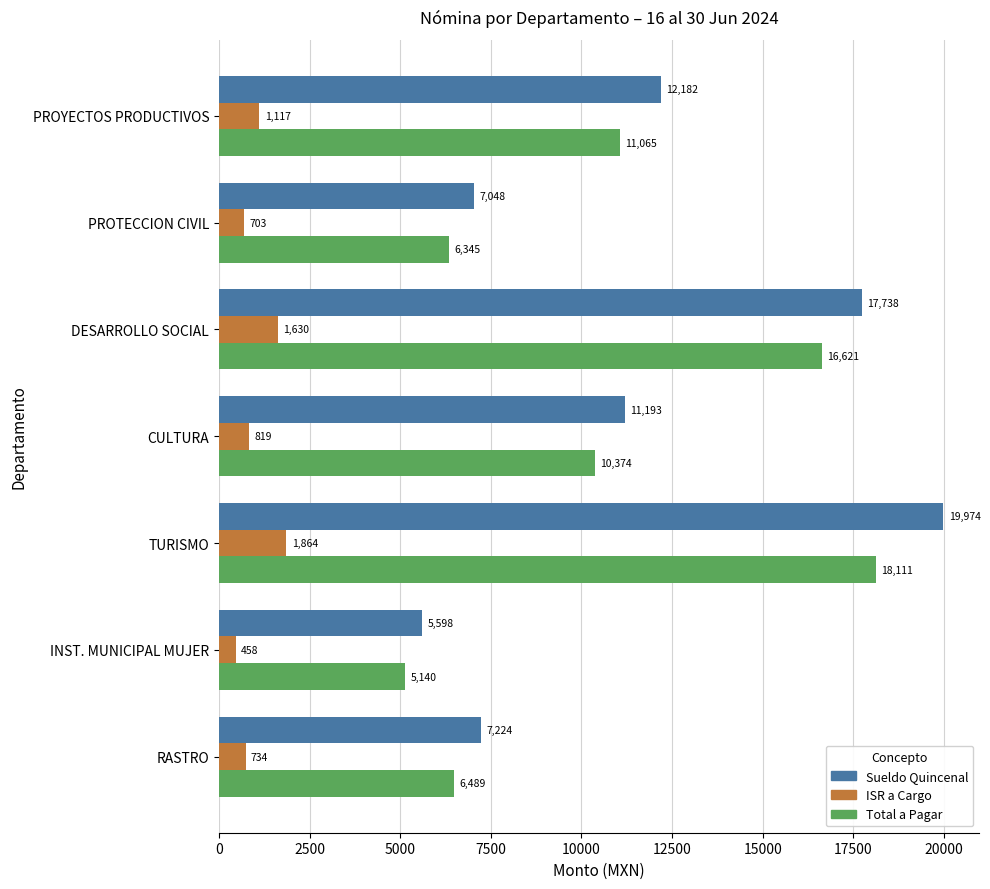

Between DESARROLLO SOCIAL and RASTRO, which series saw the biggest shift?

Sueldo Quincenal